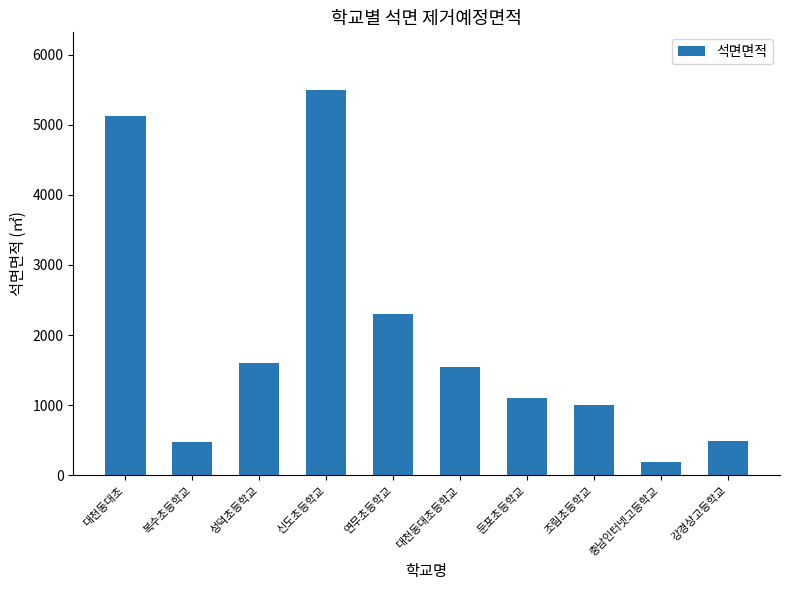

What is the difference between the values at 대천동대초등학교 and 복수초등학교?

1069.0